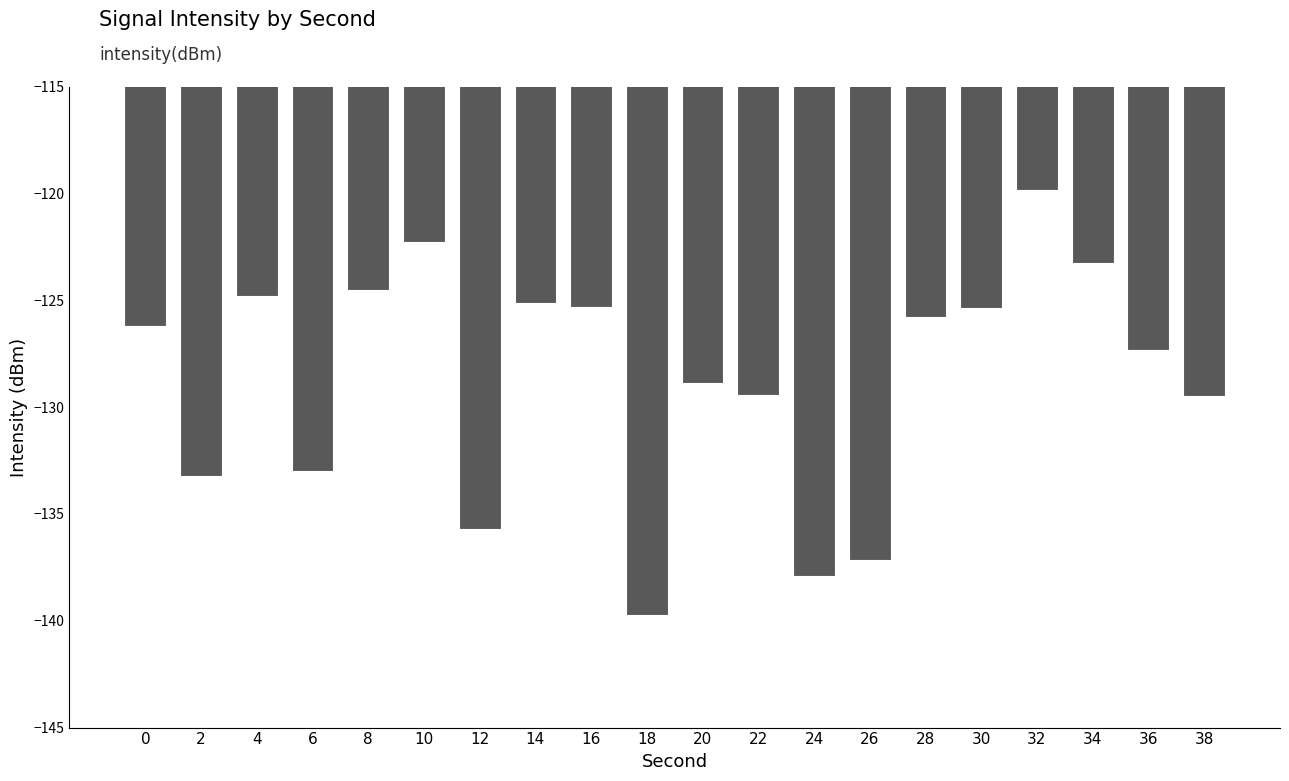

The chart shows a value of -170.0 at 8. True or false?

False